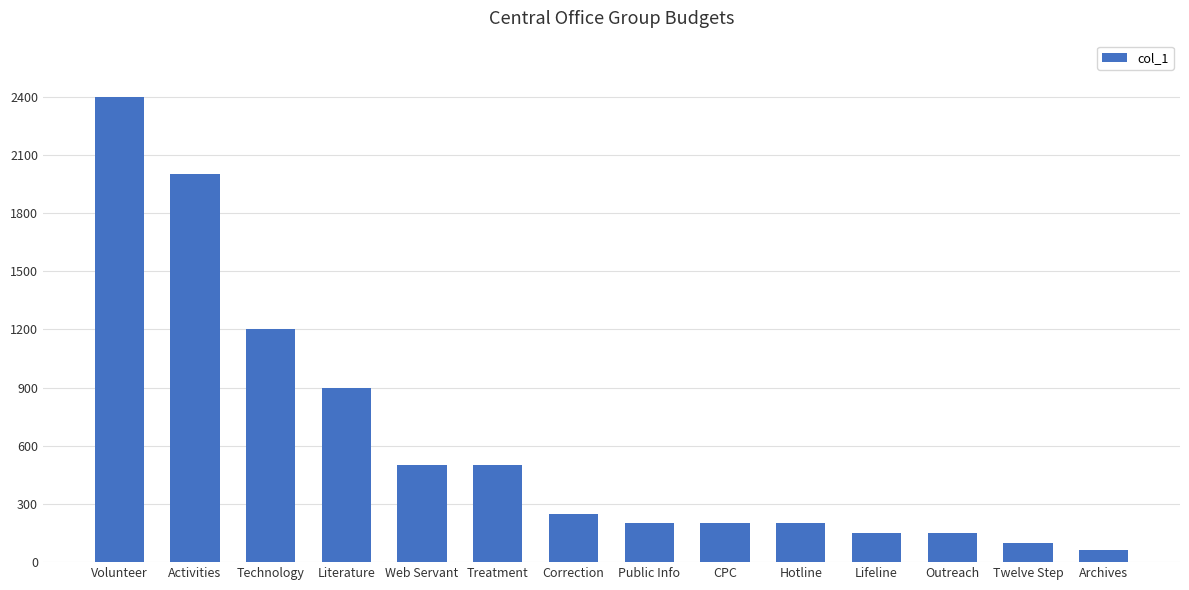

How many bars are there in total?

14